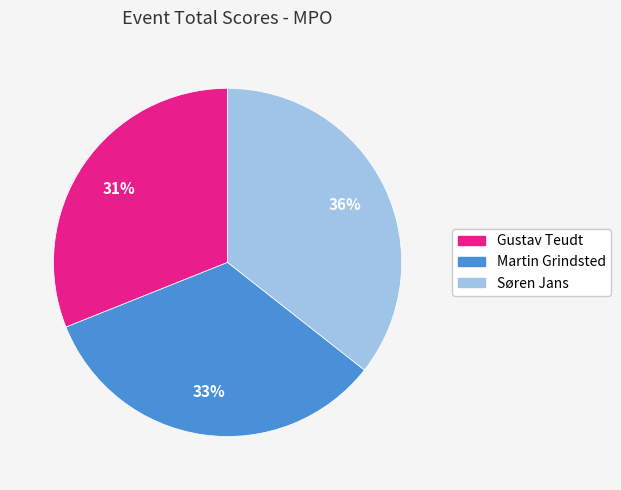

Which slice is the smallest?

Gustav Teudt